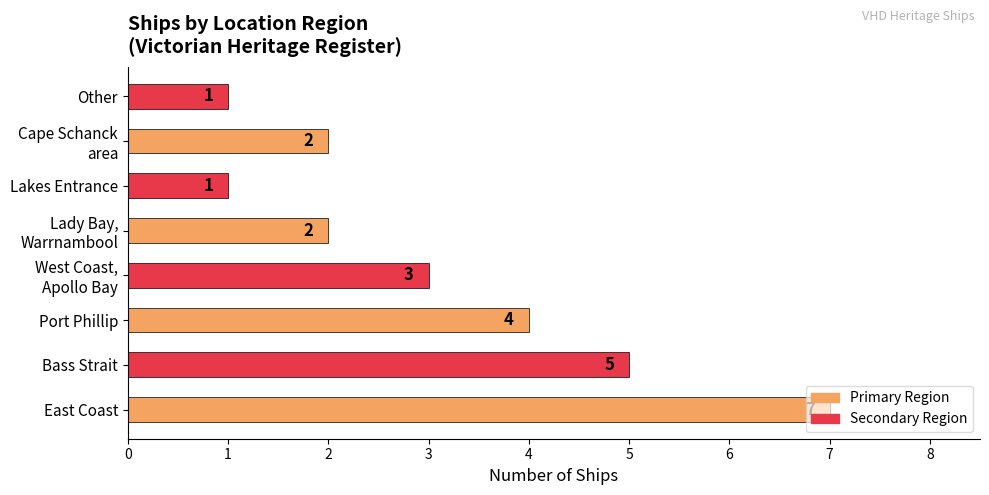

Is it true that the value at Port Phillip is 4?

True